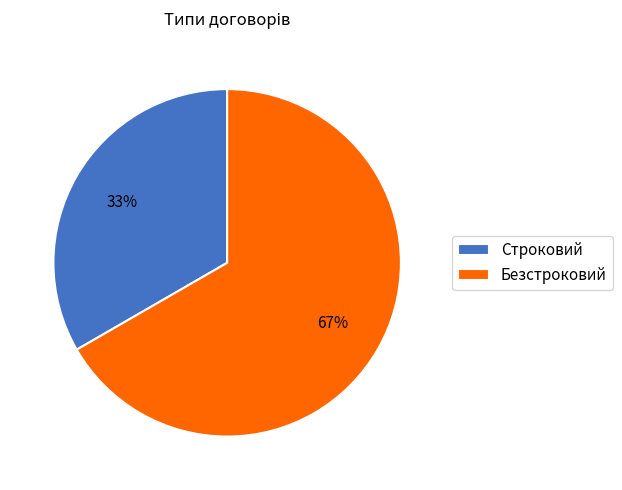

Is it true that Безстроковий is 53% of the pie?

False